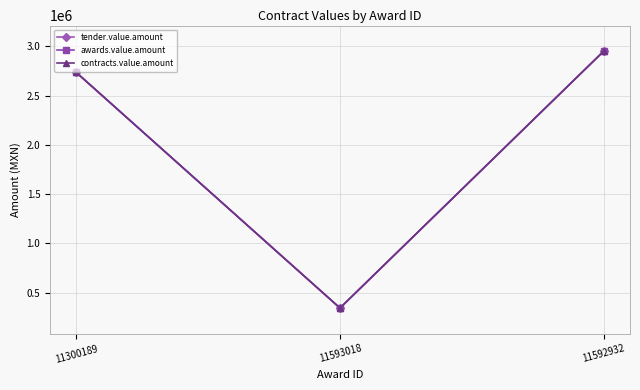

The value of contracts.value.amount at 11593018 is 344210.7. True or false?

True